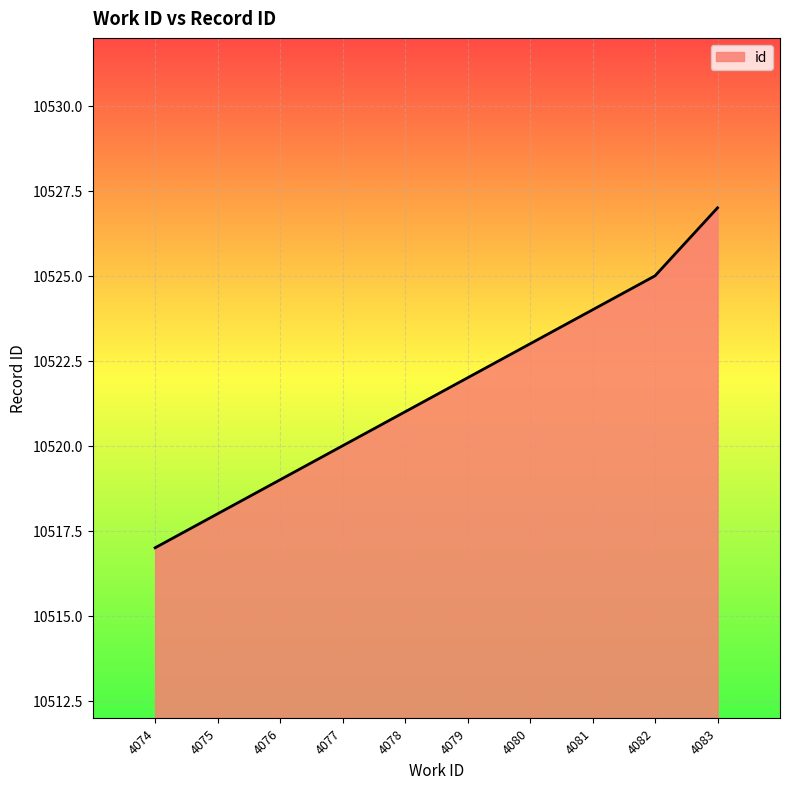

What is the average value?

10522